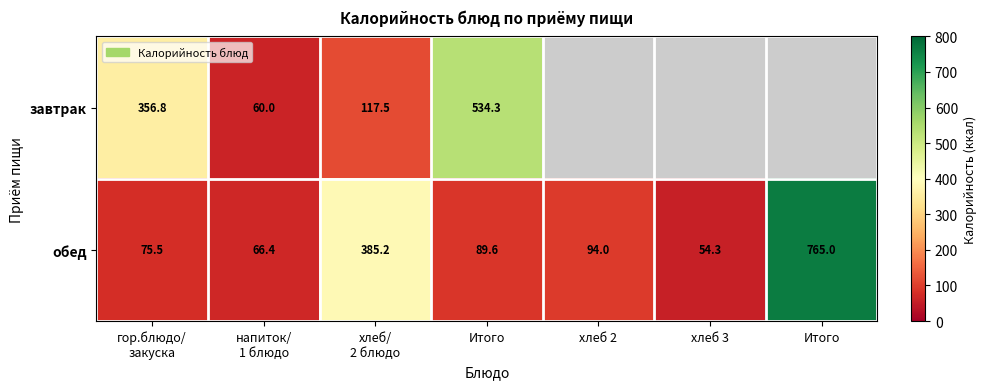

Which series has the widest spread of values?

обед